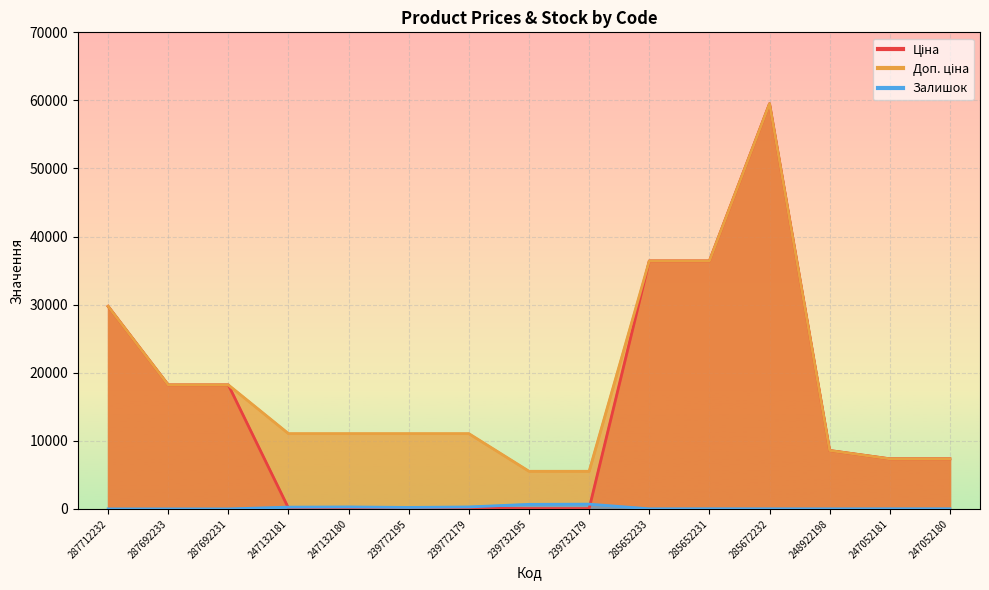

True or false: Ціна and Доп. ціна cross at least once.

False